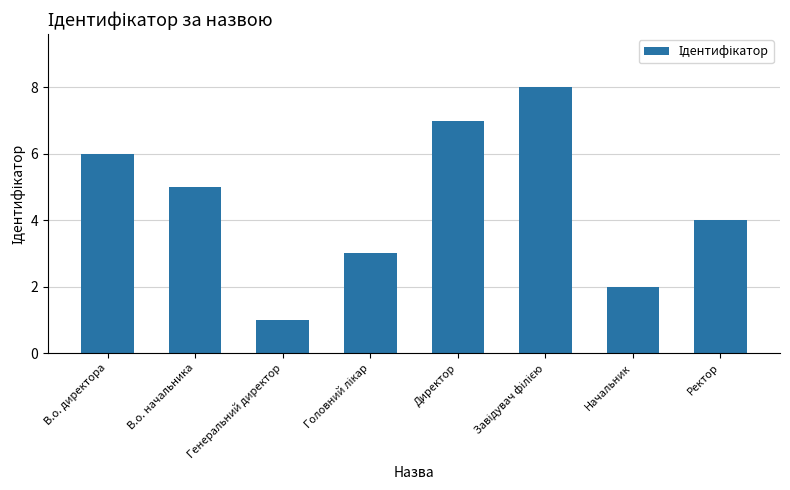

What is the smallest value displayed?

1